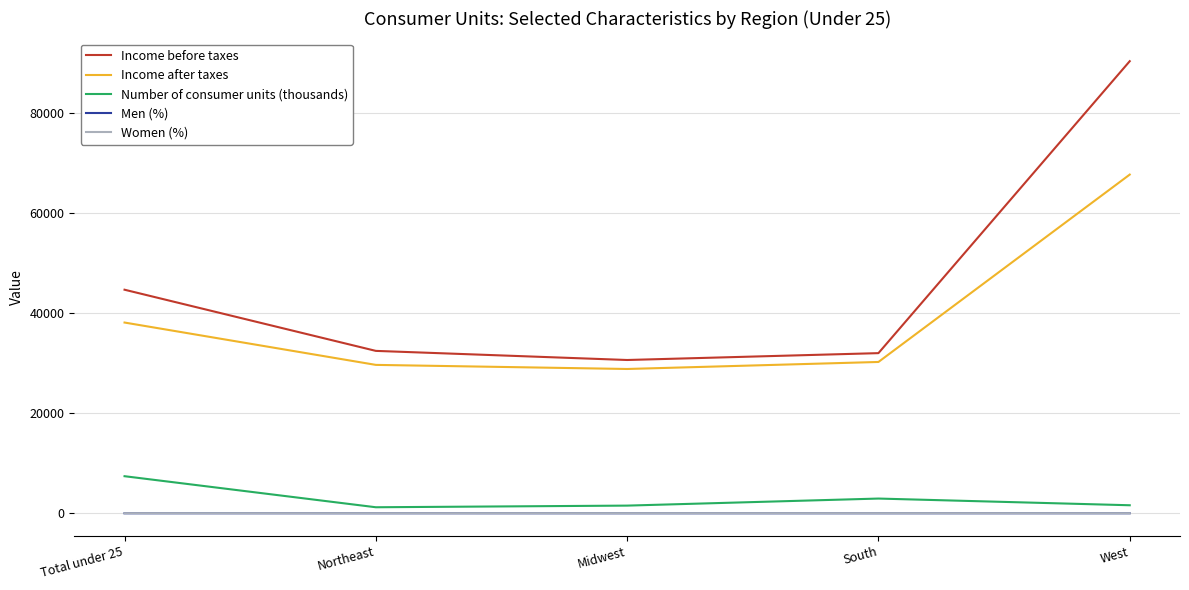

Which series has the largest total across all categories?

Income before taxes